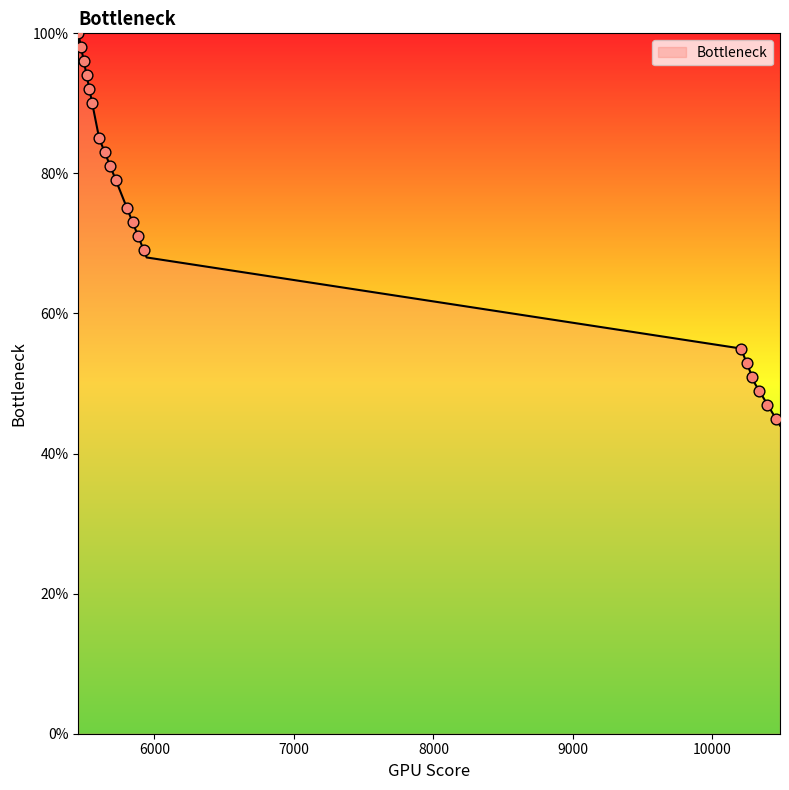

What is the minimum value shown in the chart?

44